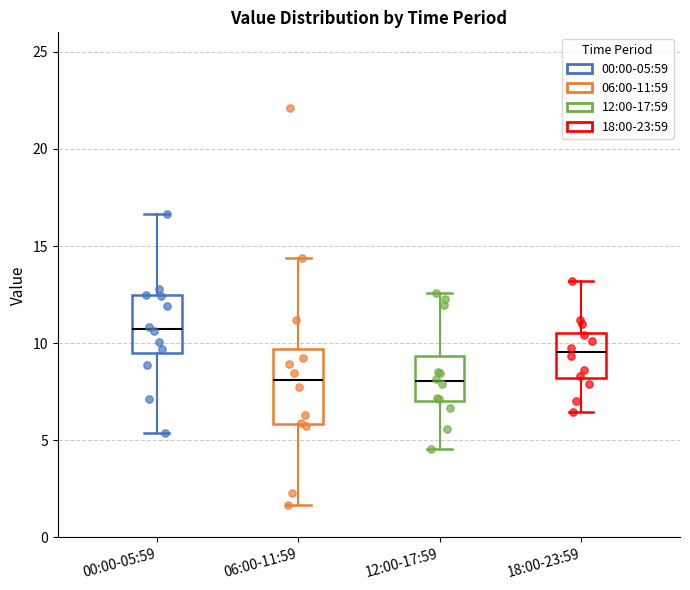

Reading left to right, read every box against the y-axis: the position of its median line, the range the box covers, and the ends of its whiskers. The values are not printed on the chart, so give them approximately, as read against the axis.

00:00-05:59: median 10.5, box 9.5 to 12.5, whiskers 5.5 to 16.5
06:00-11:59: median 8.0, box 6.0 to 9.5, whiskers 1.5 to 14.5
12:00-17:59: median 8.0, box 7.0 to 9.5, whiskers 4.5 to 12.5
18:00-23:59: median 9.5, box 8.0 to 10.5, whiskers 6.5 to 13.0